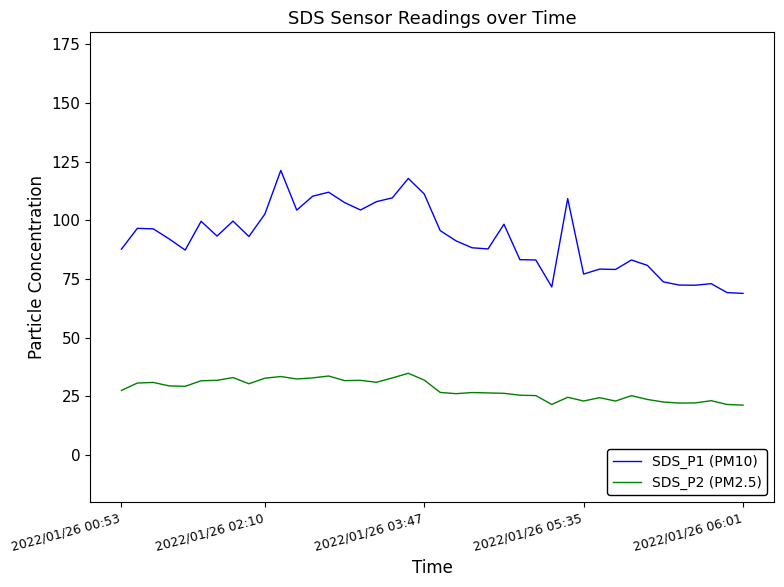

What is the lowest value of the SDS_P1 (PM10) series?

68.9